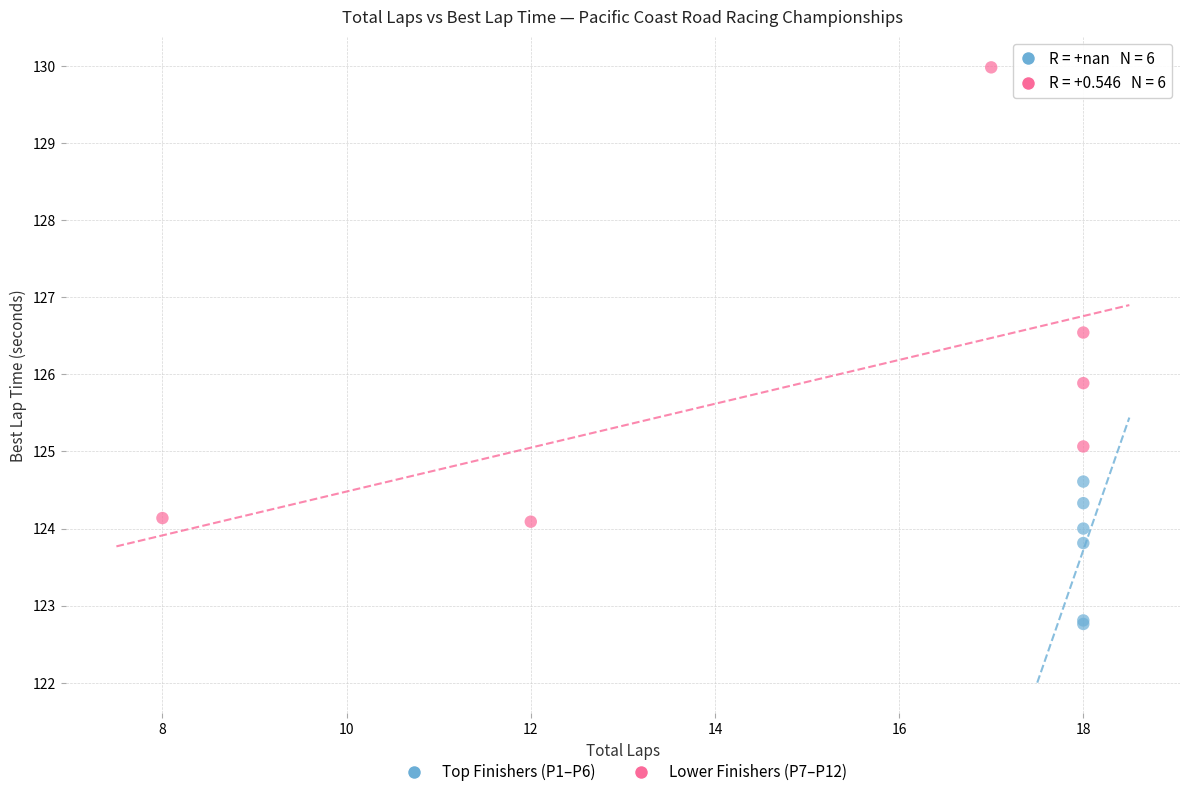

Which series contains the highest Y value?

Lower Finishers (P7–P12)